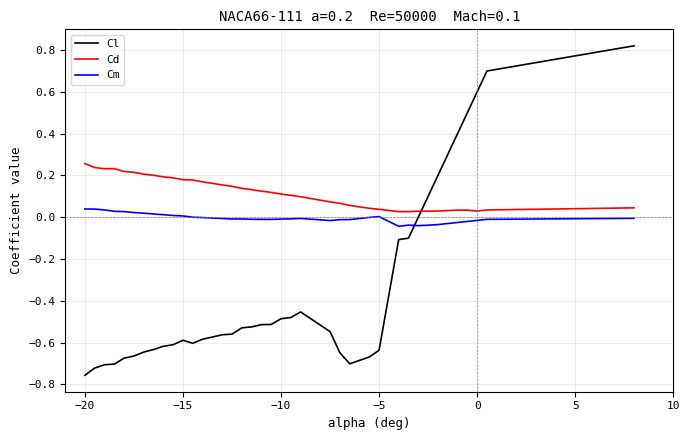

What is the sum of all Cm values?

-0.2